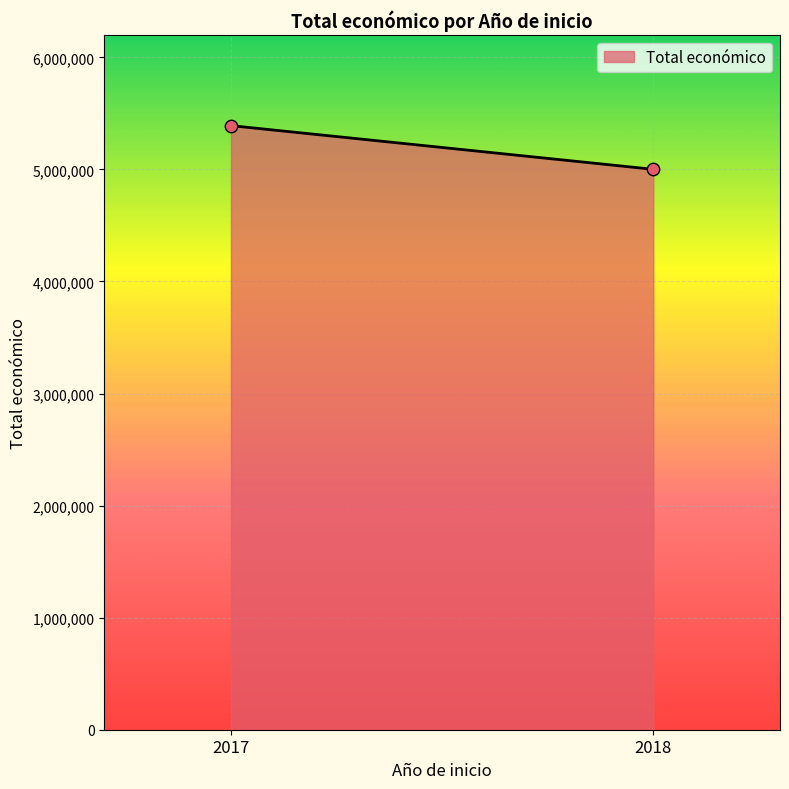

What is the average Y value?

5195660